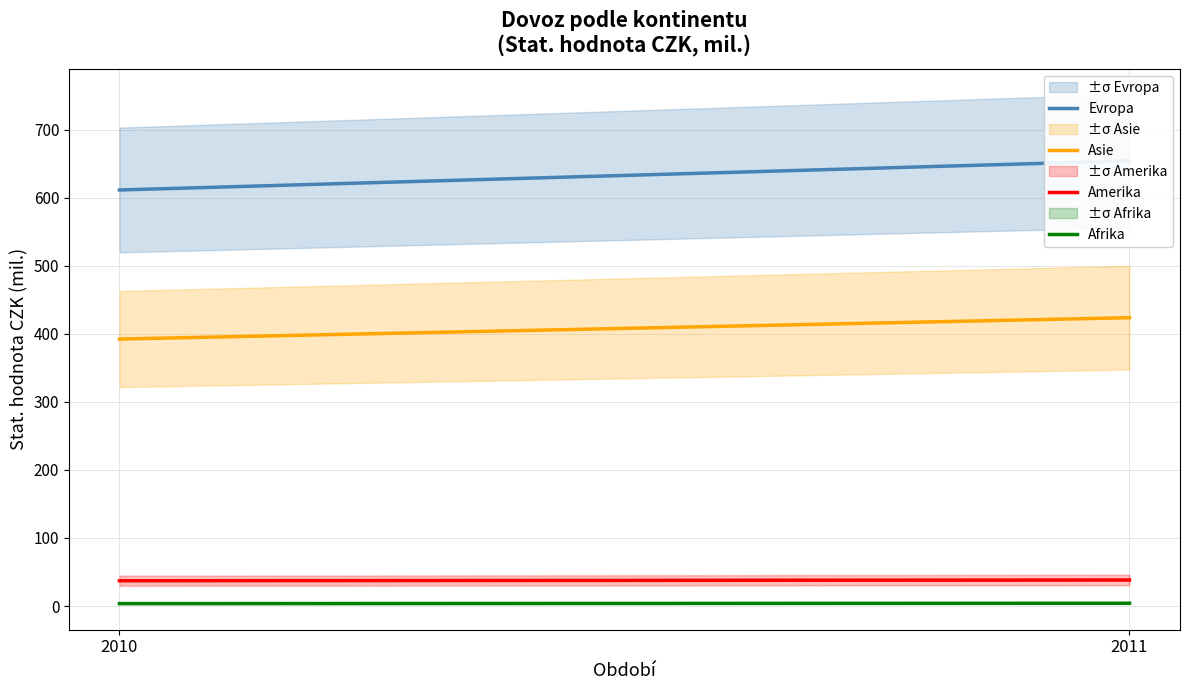

Which category has the lowest value in the Asie series?

2010